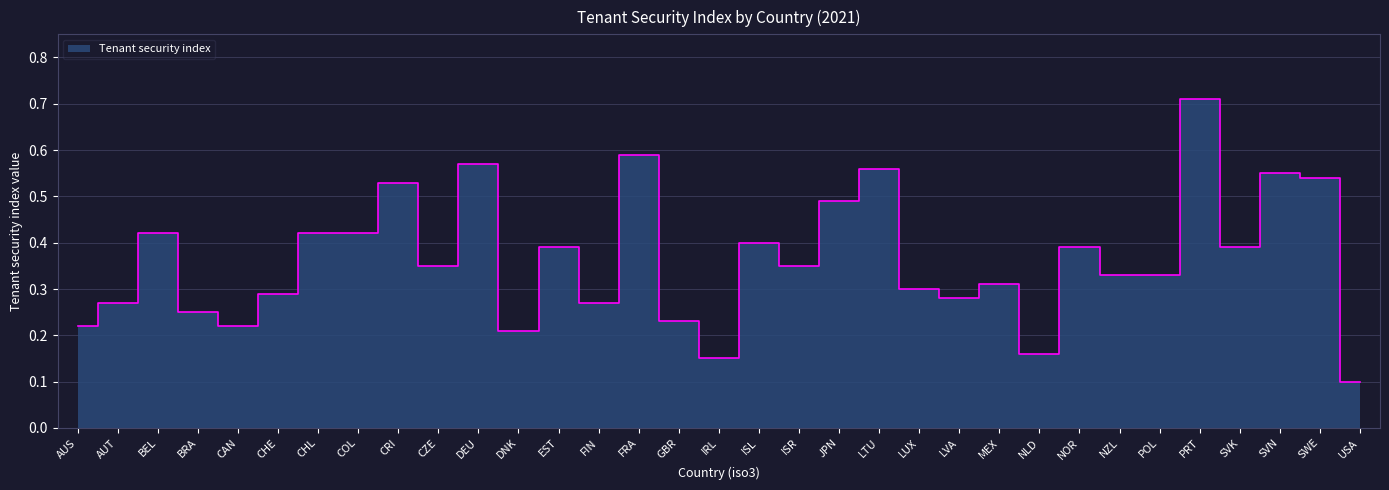

The chart shows a value of 0.4 at EST. True or false?

True